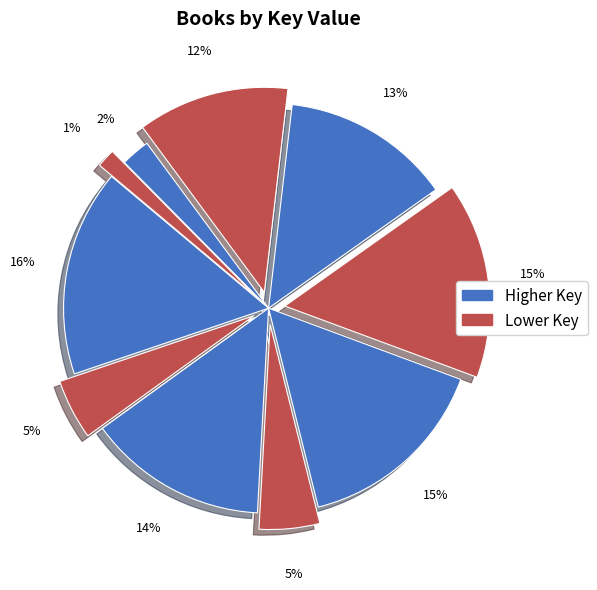

How many slices are in this pie chart?

10